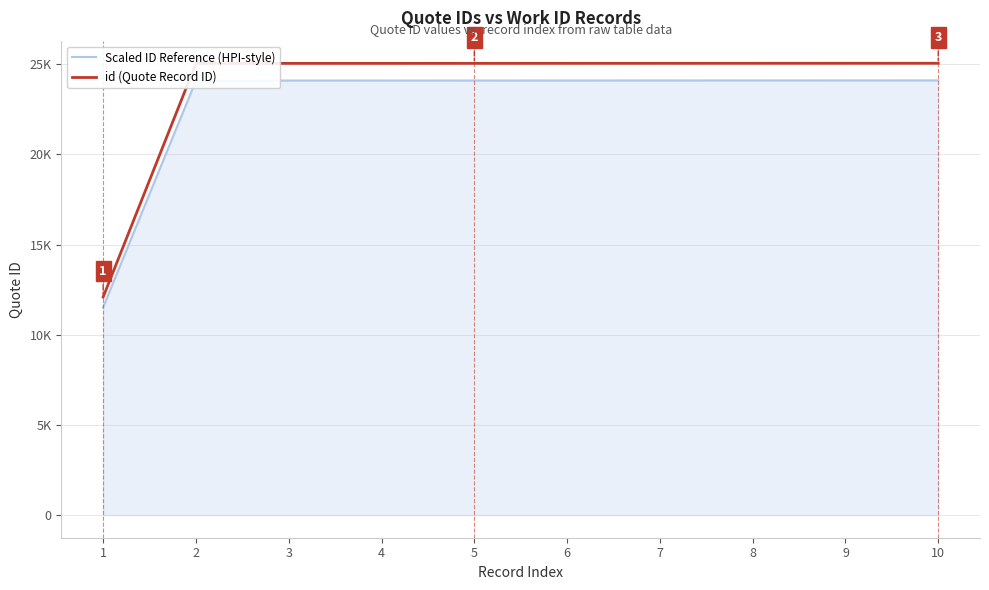

Is it true that Scaled ID Reference (HPI-style) equals 24094.6 at 6?

True